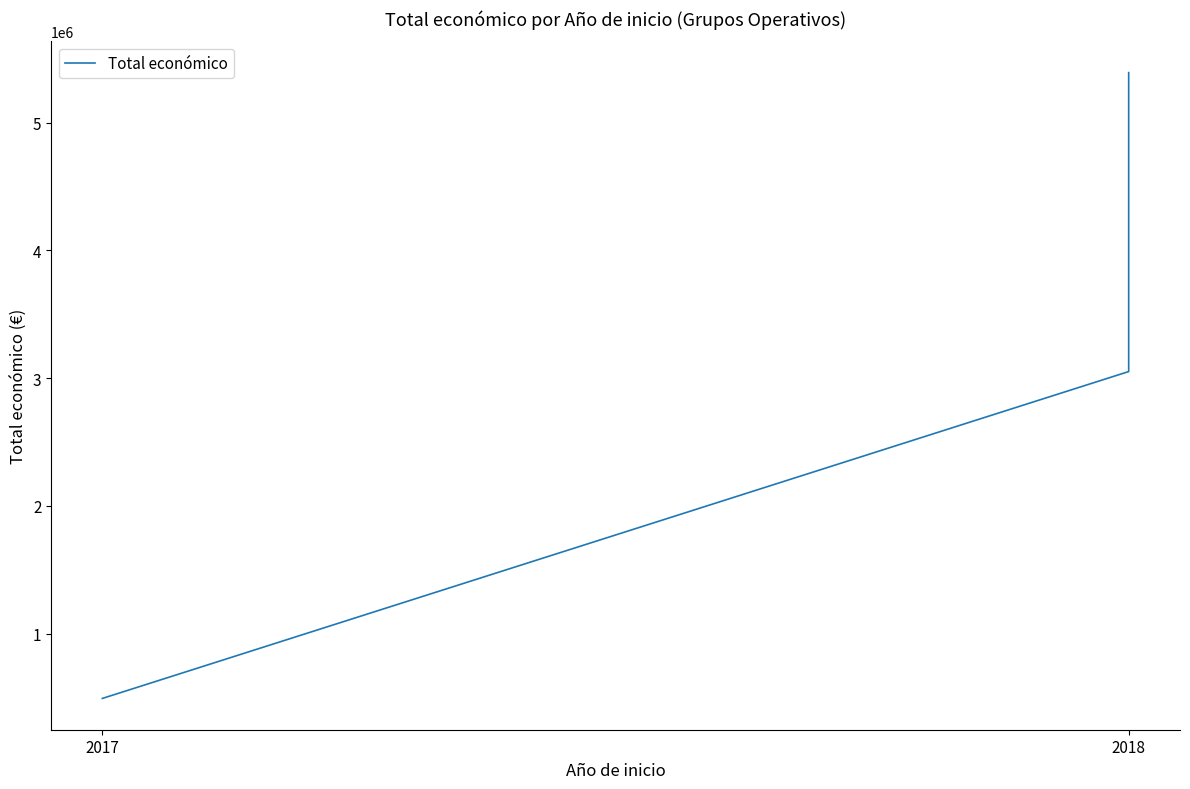

What position from the left is 2017?

1